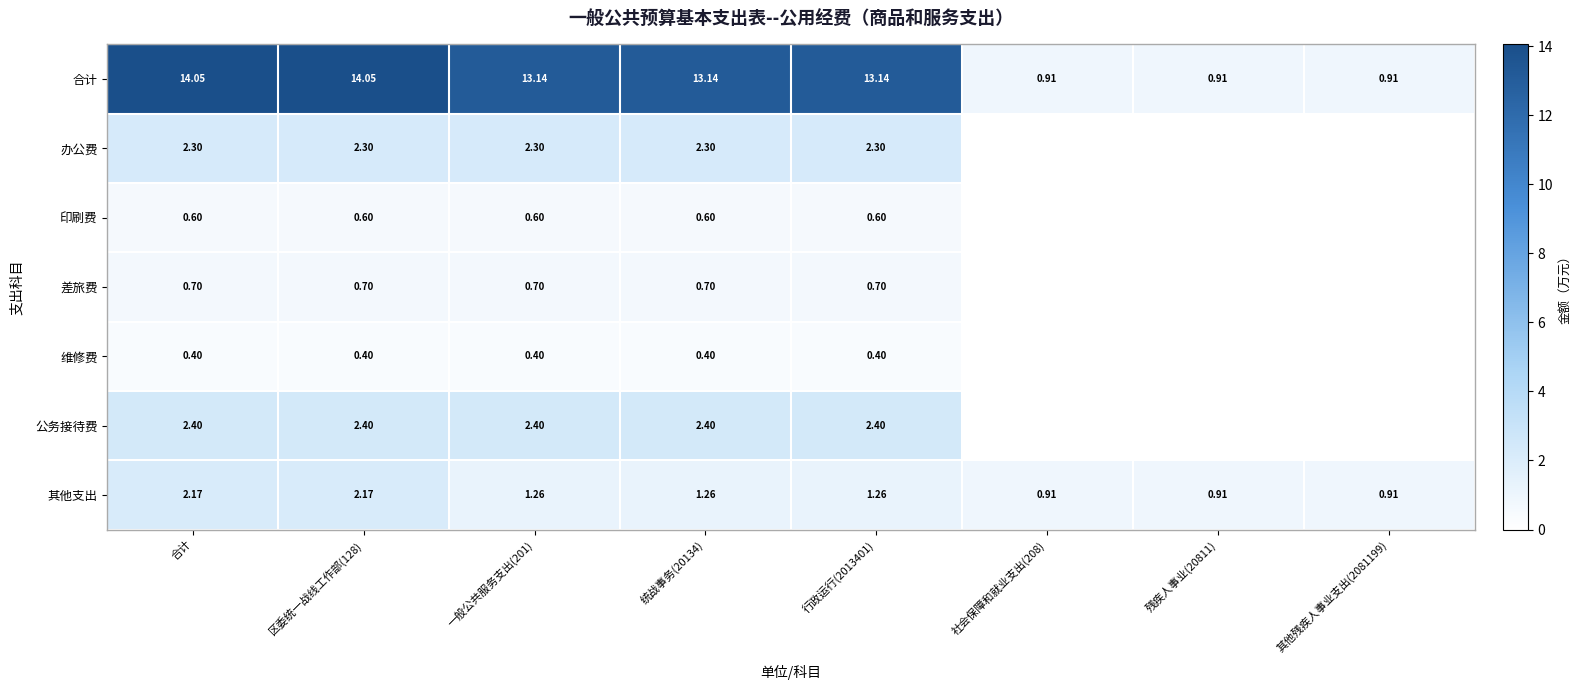

Where does the 合计 series first go above 13?

合计